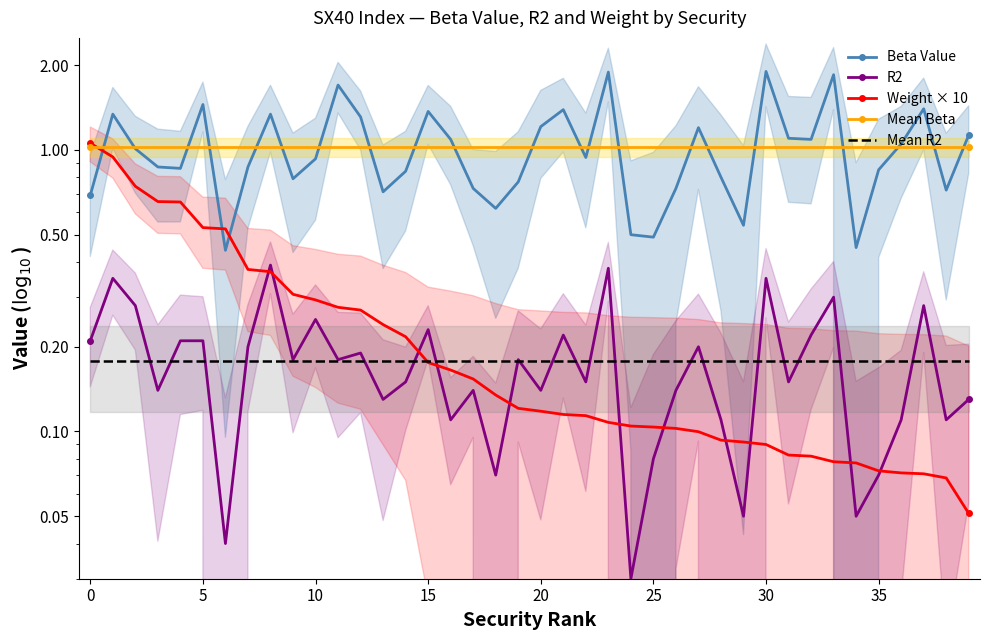

What are all the series names shown in the legend?

Beta Value, R2, Weight × 10, Mean Beta, Mean R2